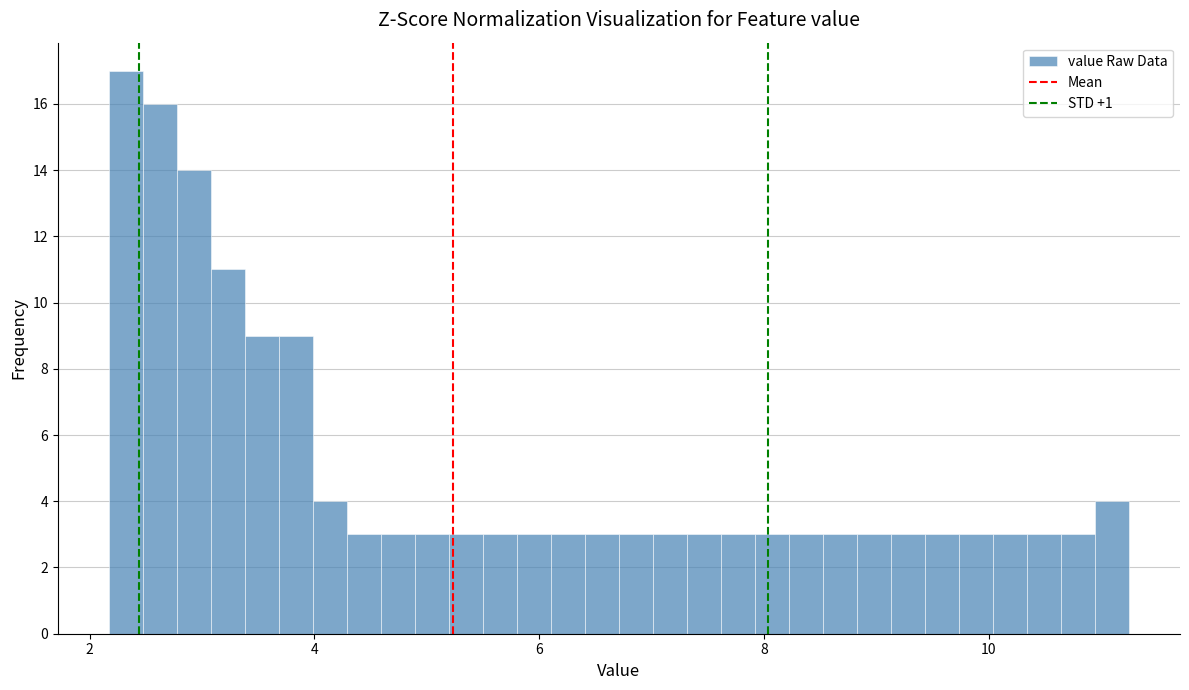

Read against the x-axis, roughly where is the centre of the tallest bar?

2.4